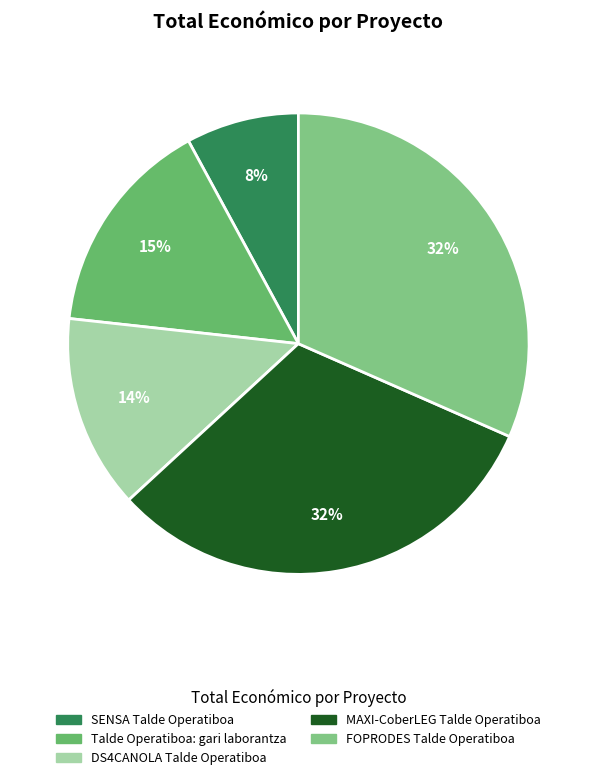

Count the number of slices in the pie.

5